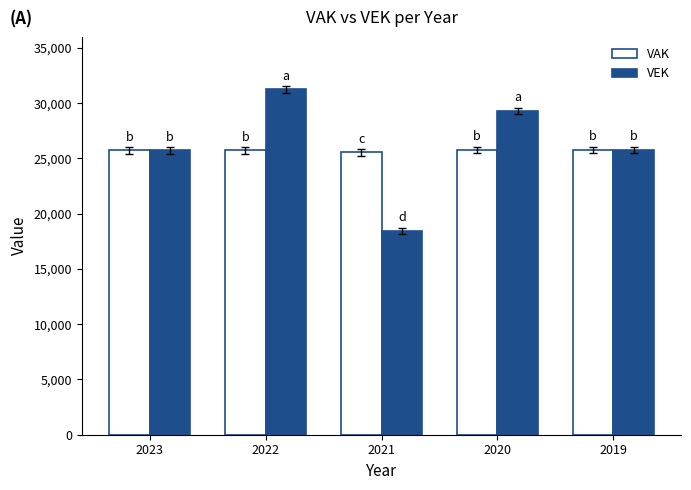

Which series has the widest spread of values?

VEK